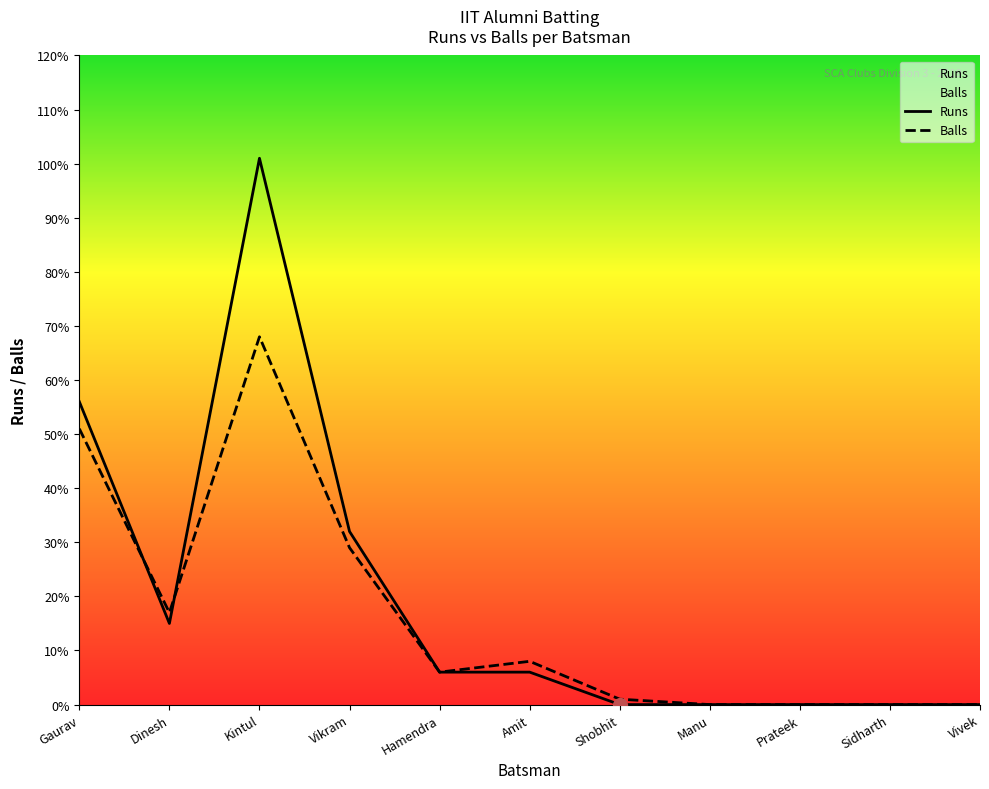

List the series in order of their overall mean, lowest first.

Balls, Runs